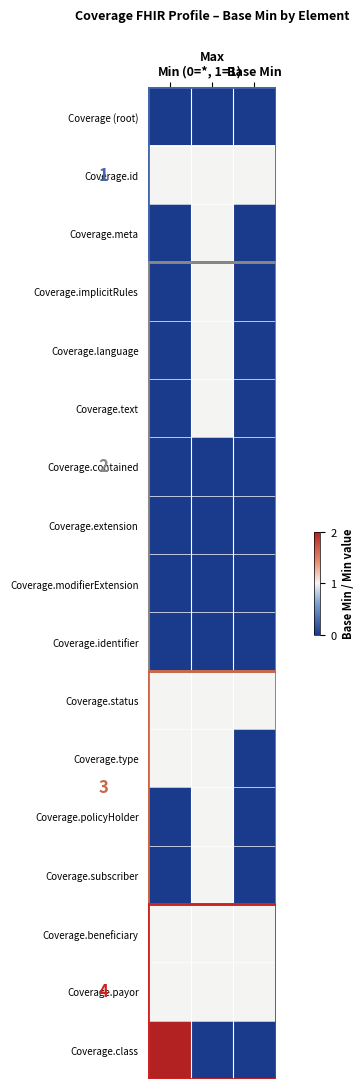

At Min, list the series in order from smallest to largest.

Coverage (root), Coverage.meta, Coverage.implicitRules, Coverage.language, Coverage.text, Coverage.contained, Coverage.extension, Coverage.modifierExtension, Coverage.identifier, Coverage.policyHolder, Coverage.subscriber, Coverage.id, Coverage.status, Coverage.type, Coverage.beneficiary, Coverage.payor, Coverage.class